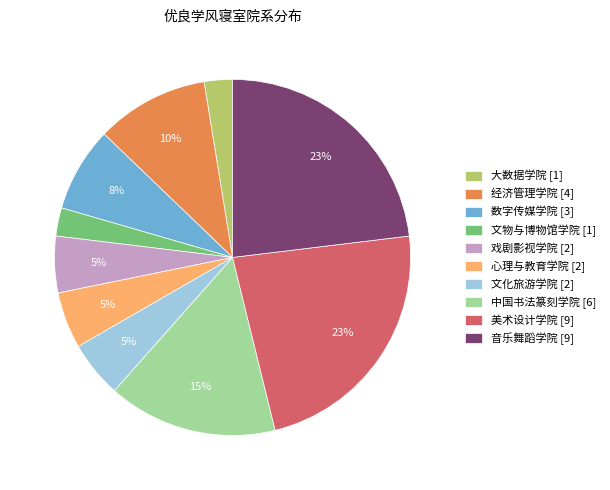

To the nearest percent, what is the difference between the 戏剧影视学院 [2] and 数字传媒学院 [3] slice percentages?

3%